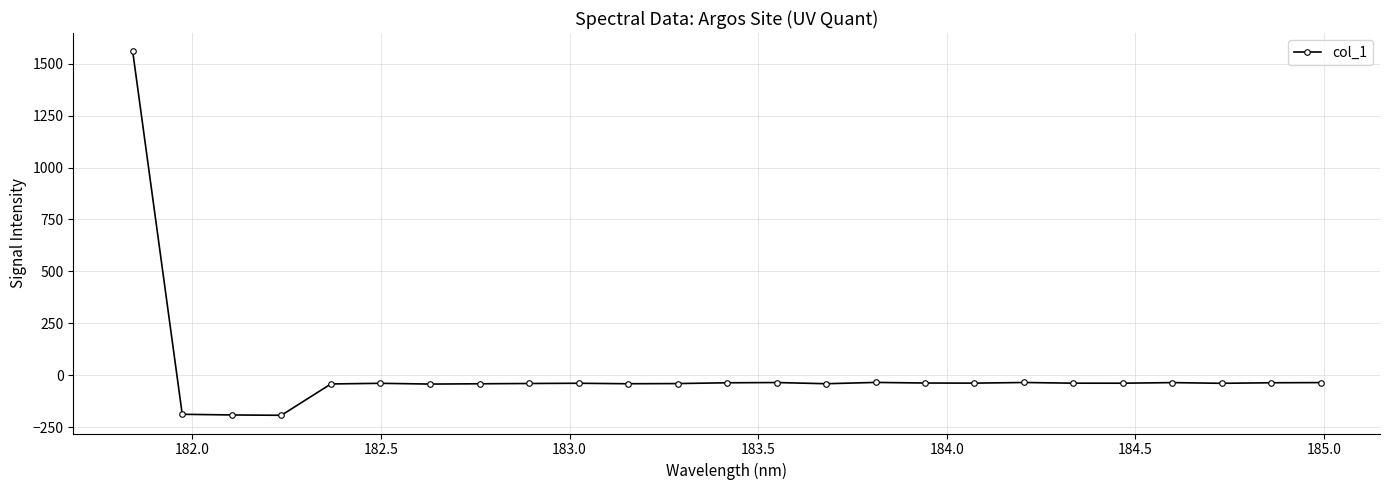

What is the smallest value displayed?

-192.7